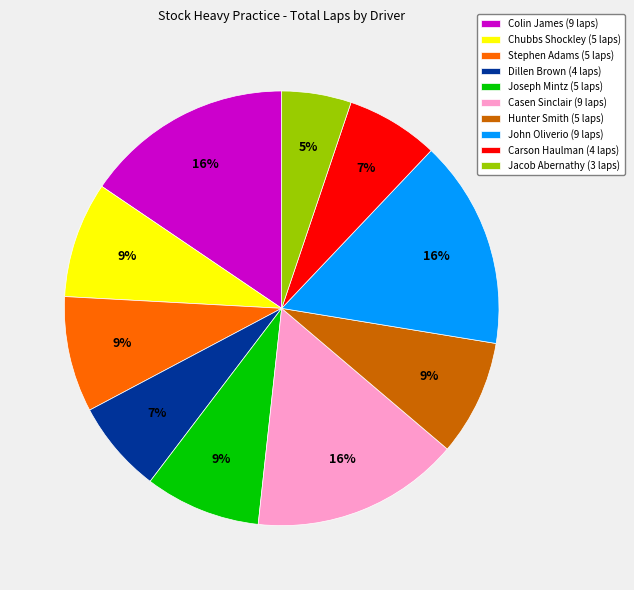

How many slices are in this pie chart?

10